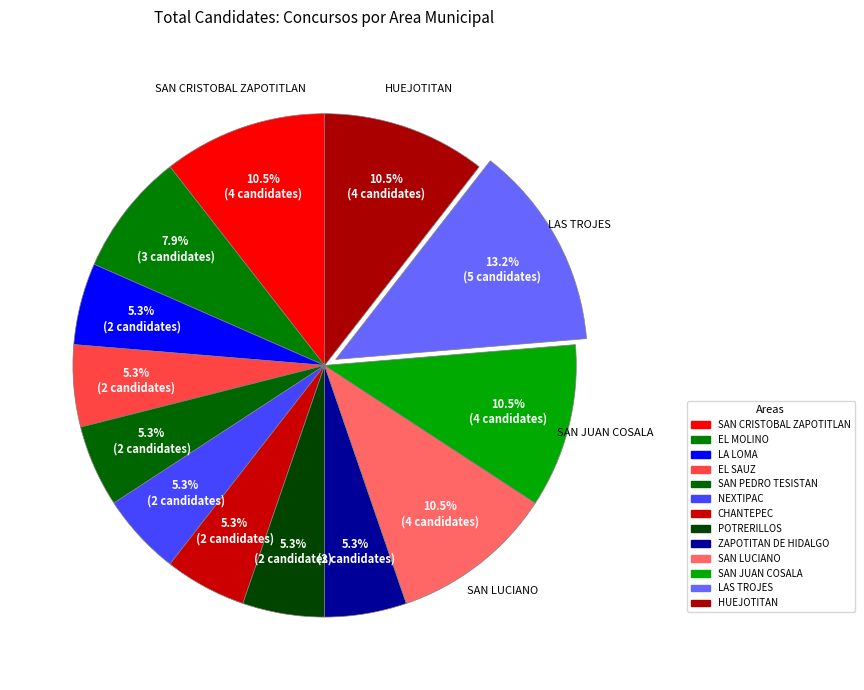

How many segments does this pie chart have?

13